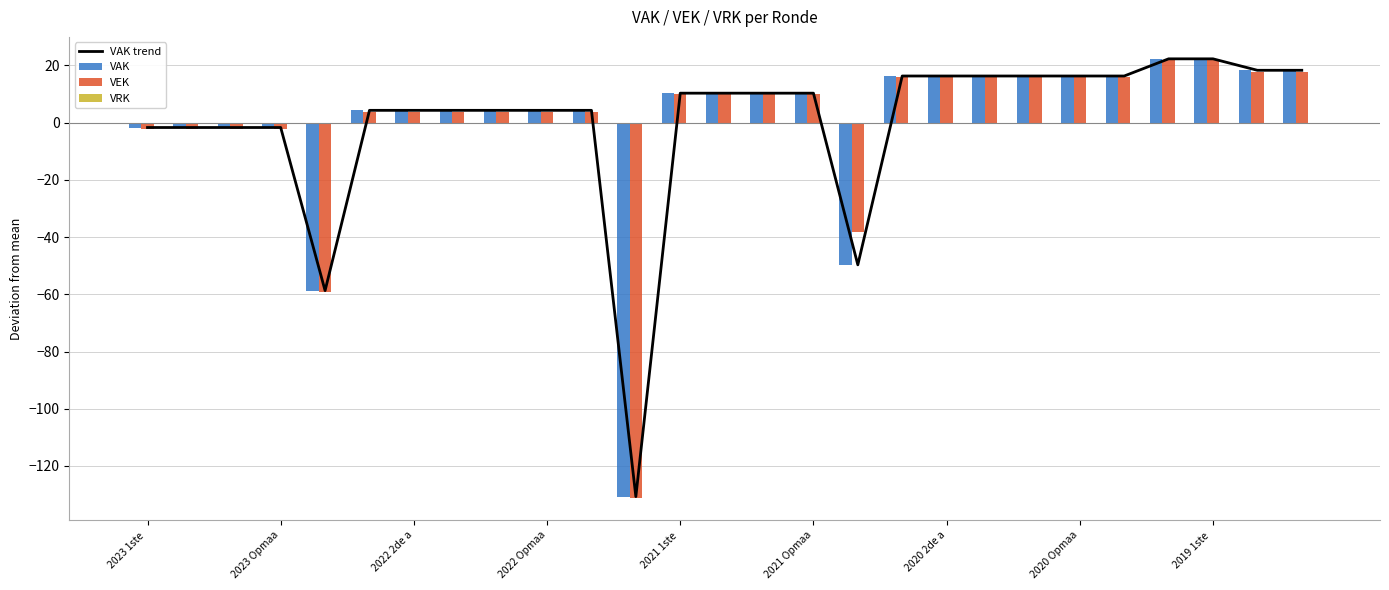

How many groups of bars are there?

27